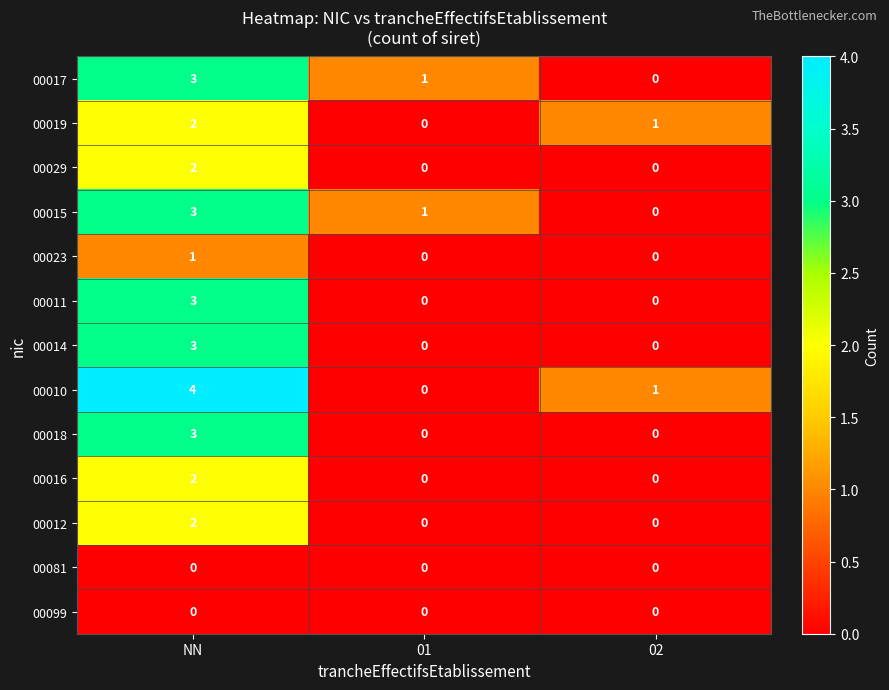

What is the difference between the highest and lowest values at NN?

4